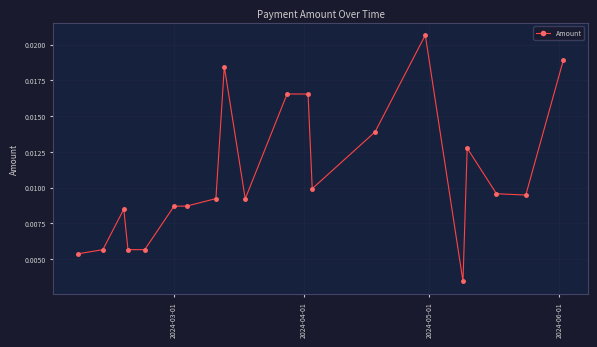

How many values are between 0 and 1?

20